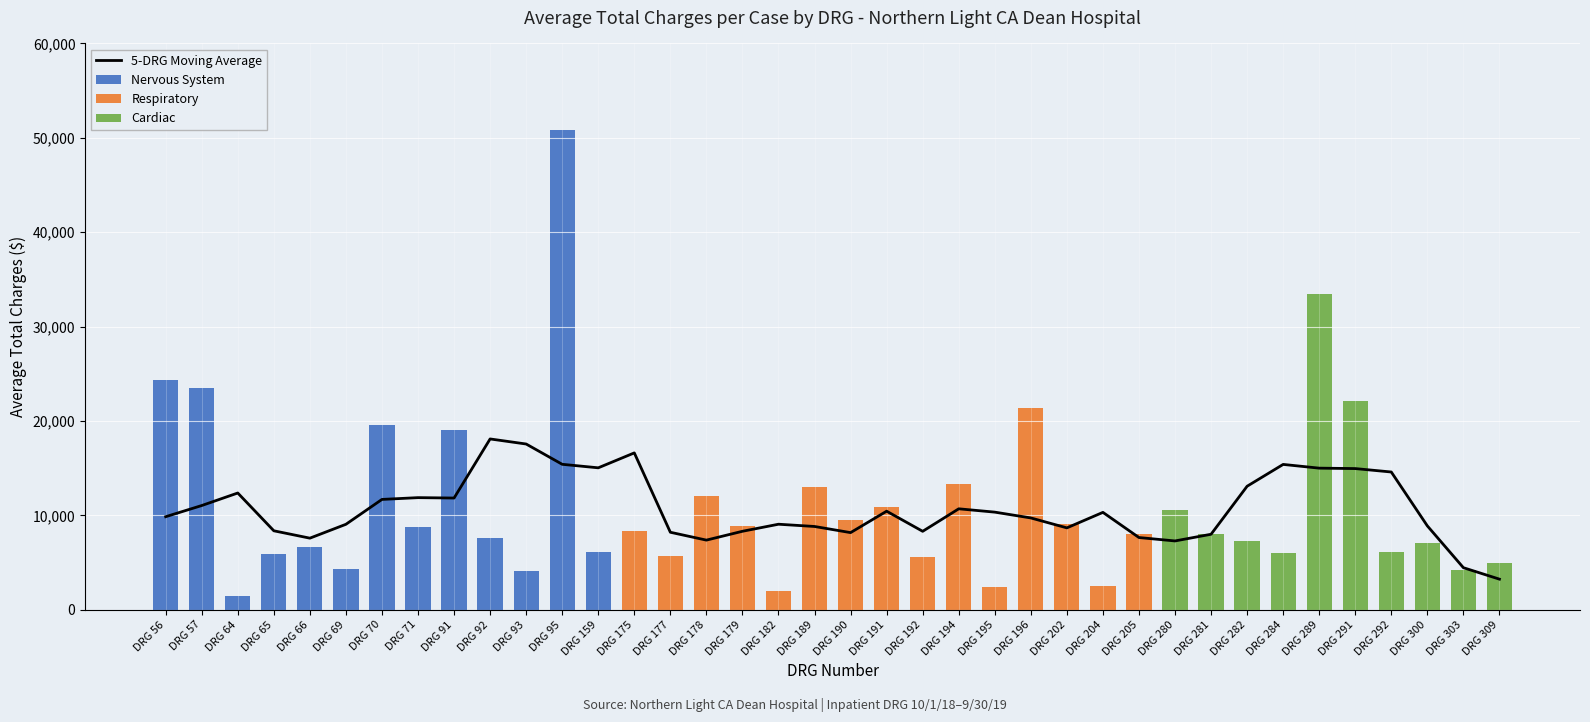

What is the difference between the Respiratory values at DRG 195 and DRG 69?

2373.0